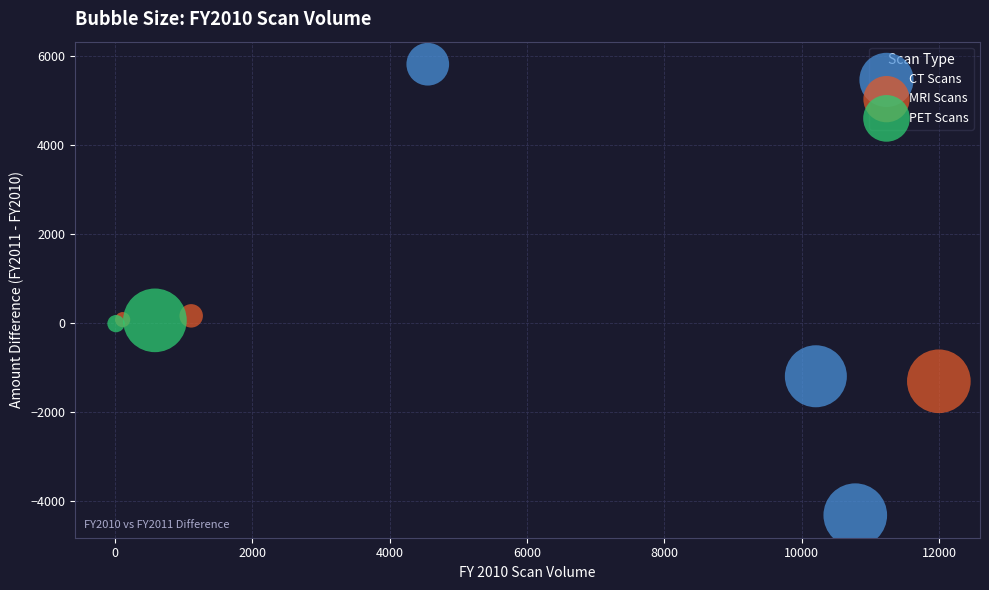

Which series reaches the maximum Y coordinate?

CT Scans